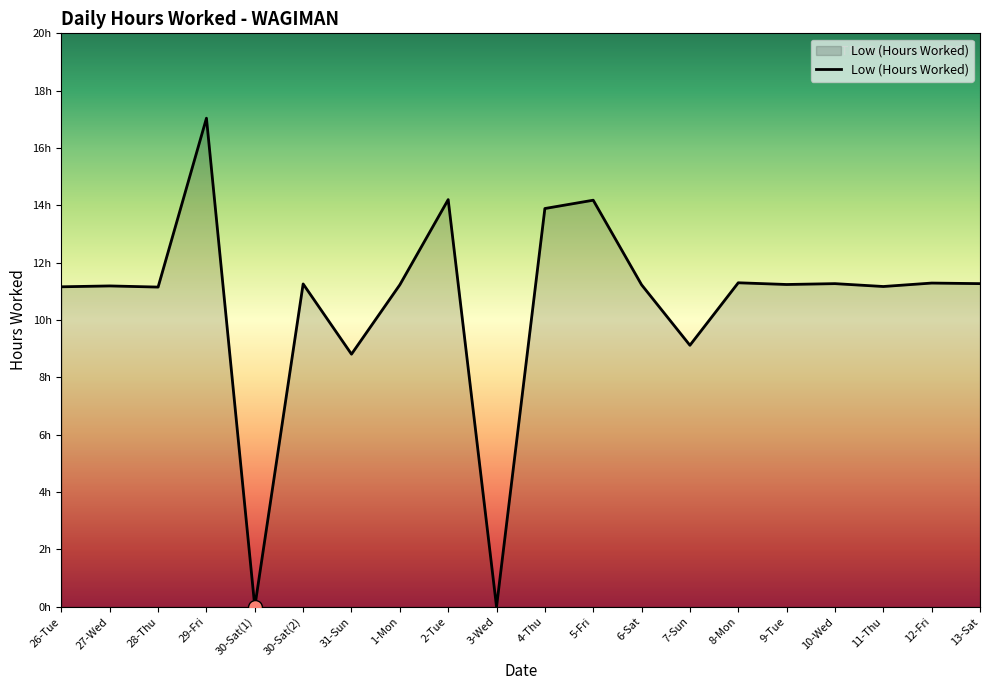

Is this an area chart (filled region under the line)?

Yes